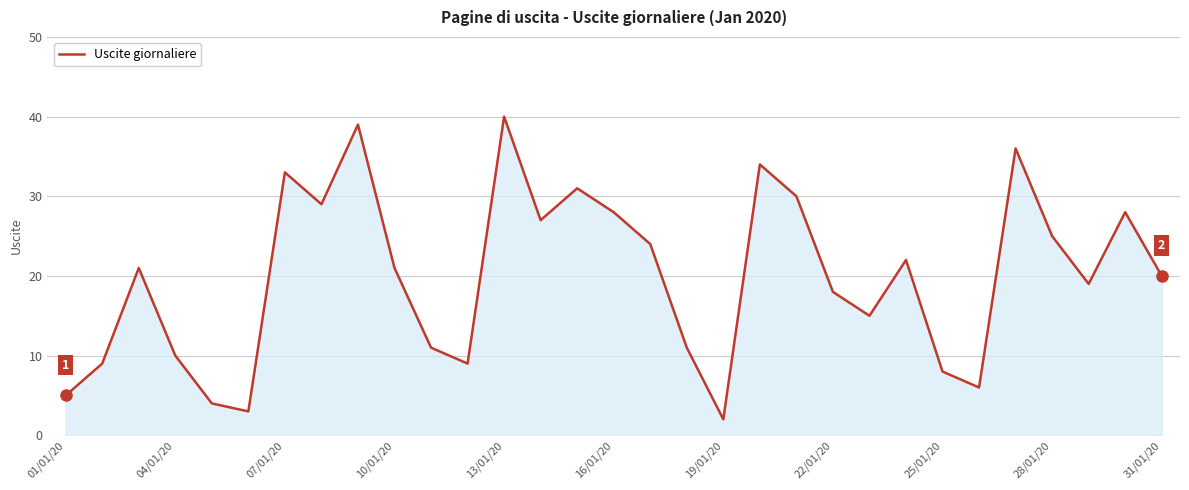

What is the maximum value shown in the chart?

40